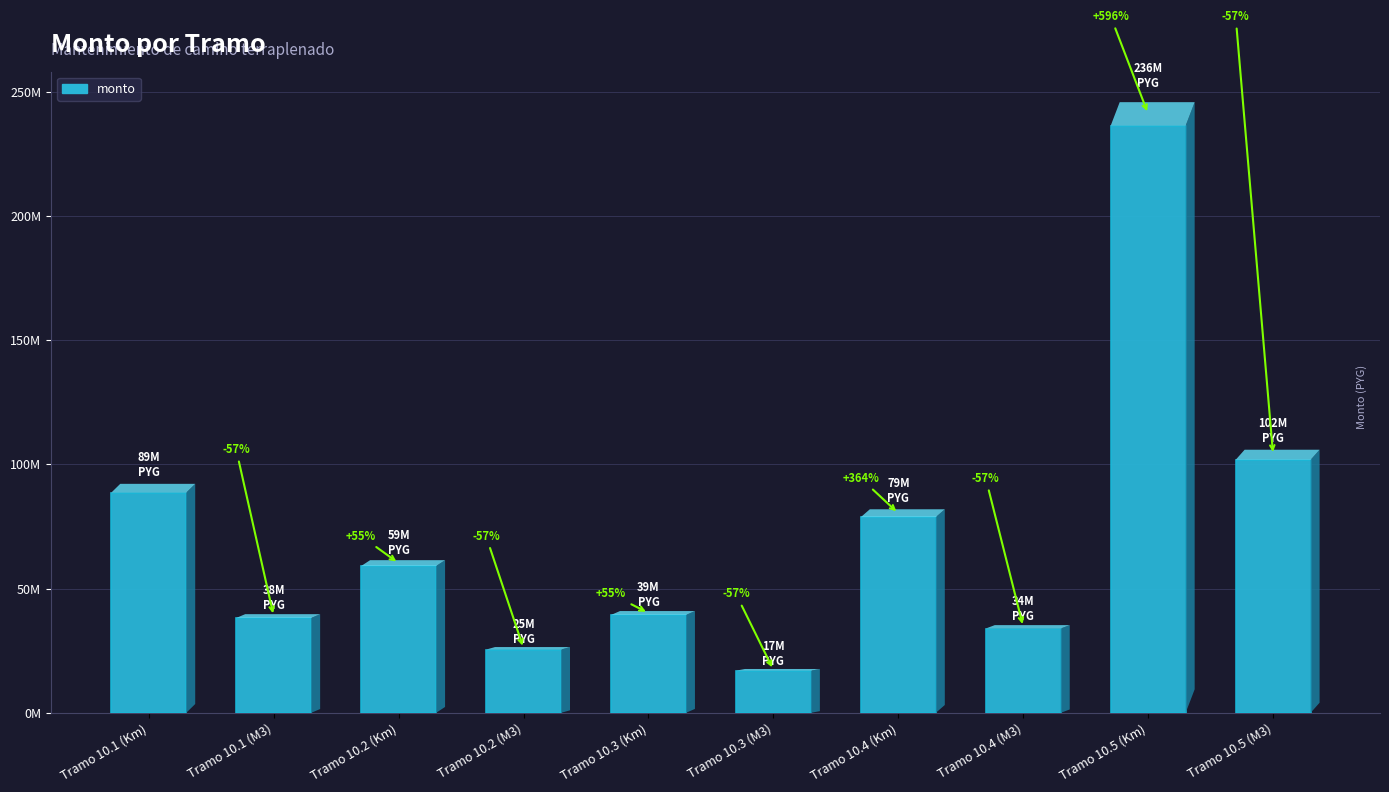

At which label is the value closest to 126667736?

Tramo 10.5 (M3)